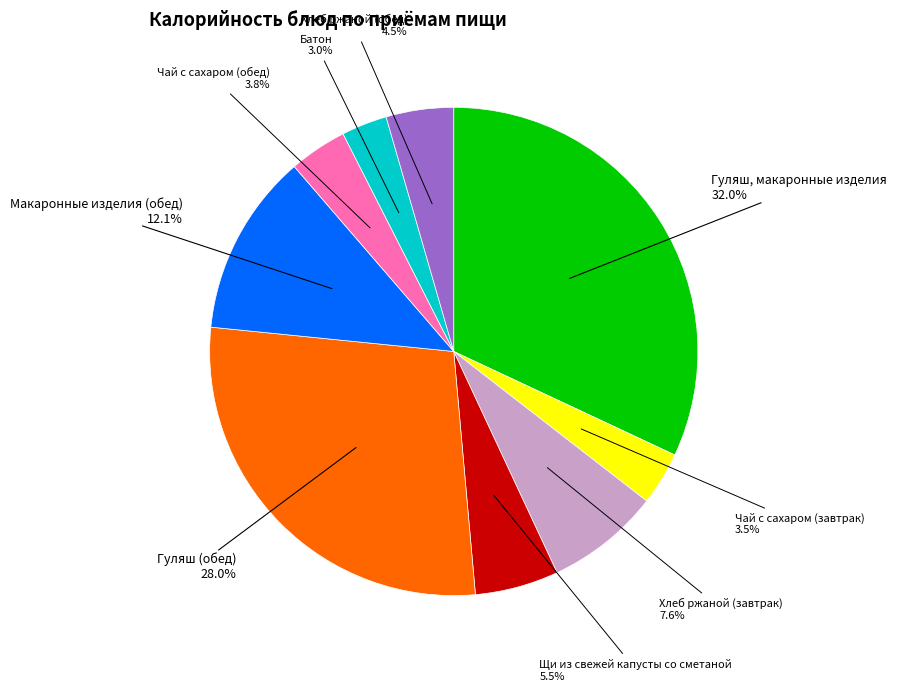

Which category has the biggest portion of the pie?

Гуляш, макаронные изделия